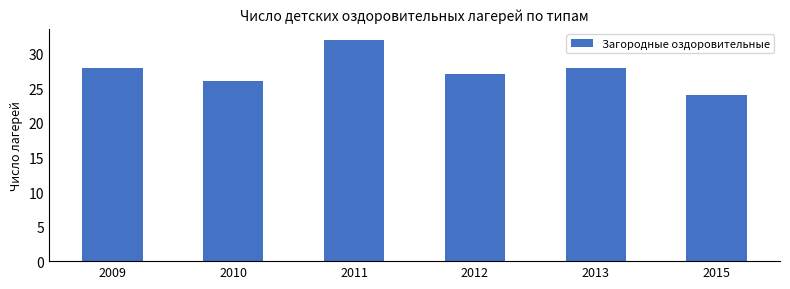

Does the chart contain stacked bars?

No